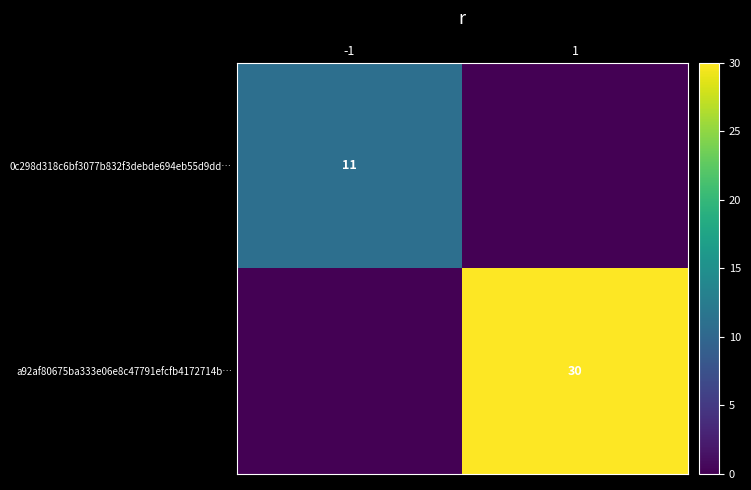

The a92af80675ba333e06e8c47791efcfb4172714b… series shows 11 at 1. True or false?

False